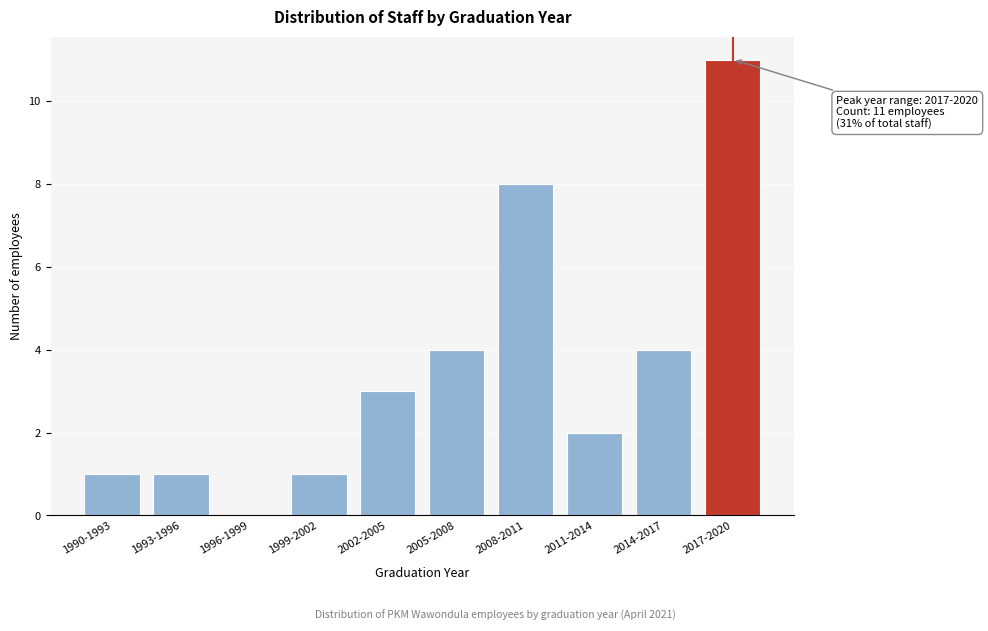

Reading right to left, what are all the values shown in this chart?

2017-2020=11	2014-2017=4	2011-2014=2	2008-2011=8	2005-2008=4	2002-2005=3	1999-2002=1	1996-1999=0	1993-1996=1	1990-1993=1